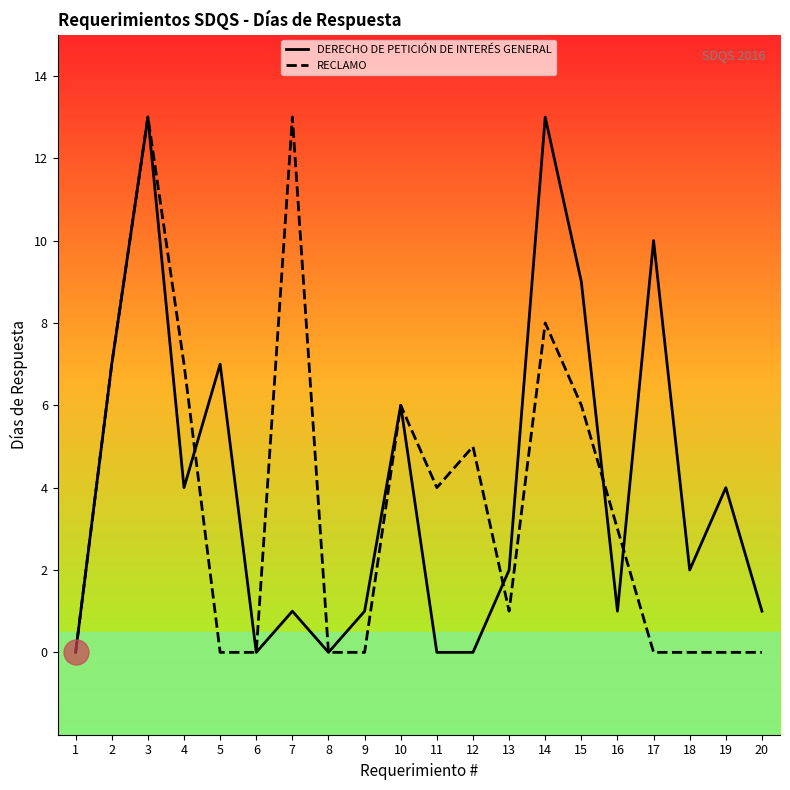

List the series in order of their peak value, highest first.

DERECHO DE PETICIÓN DE INTERÉS GENERAL, RECLAMO